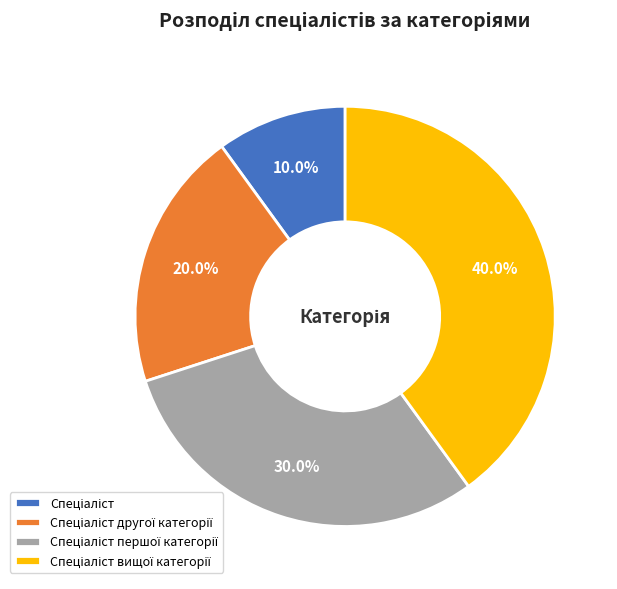

Is there any slice that represents more than half of the pie?

No